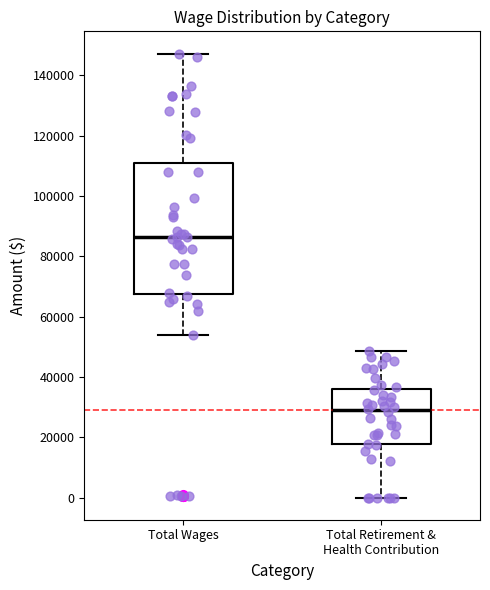

Reading left to right, transcribe this box plot: for each box, give where its median line is, the range the box spans, and where its two whiskers end, as read against the y-axis. The values are not printed on the chart, so give them approximately, as read against the axis.

Total Wages: median 86000, box 68000 to 110000, whiskers 54000 to 148000
Total Retirement & Health Contribution: median 28000, box 18000 to 36000, whiskers 0 to 48000